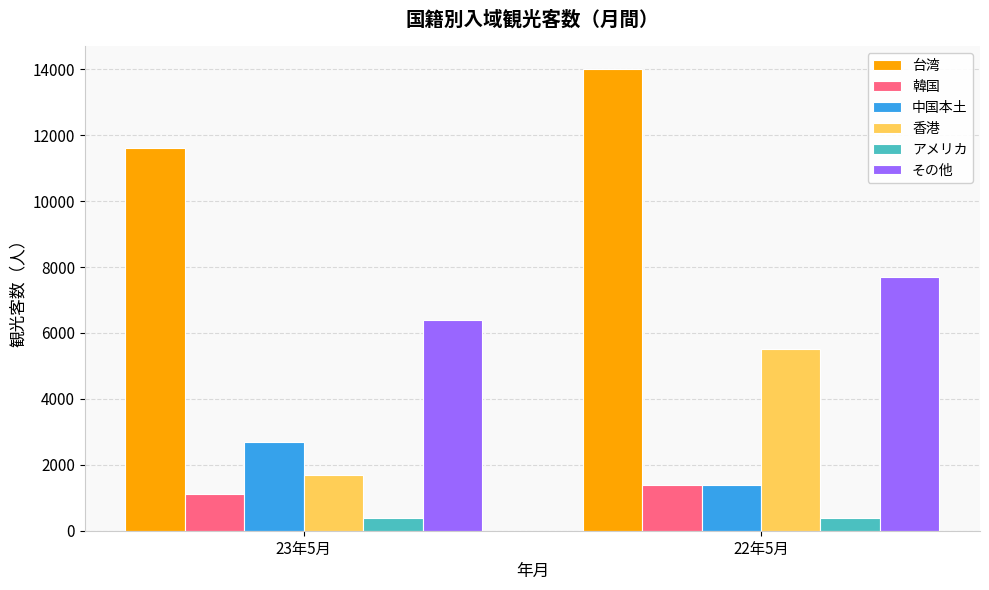

What are all the series names shown in the legend?

台湾, 韓国, 中国本土, 香港, アメリカ, その他